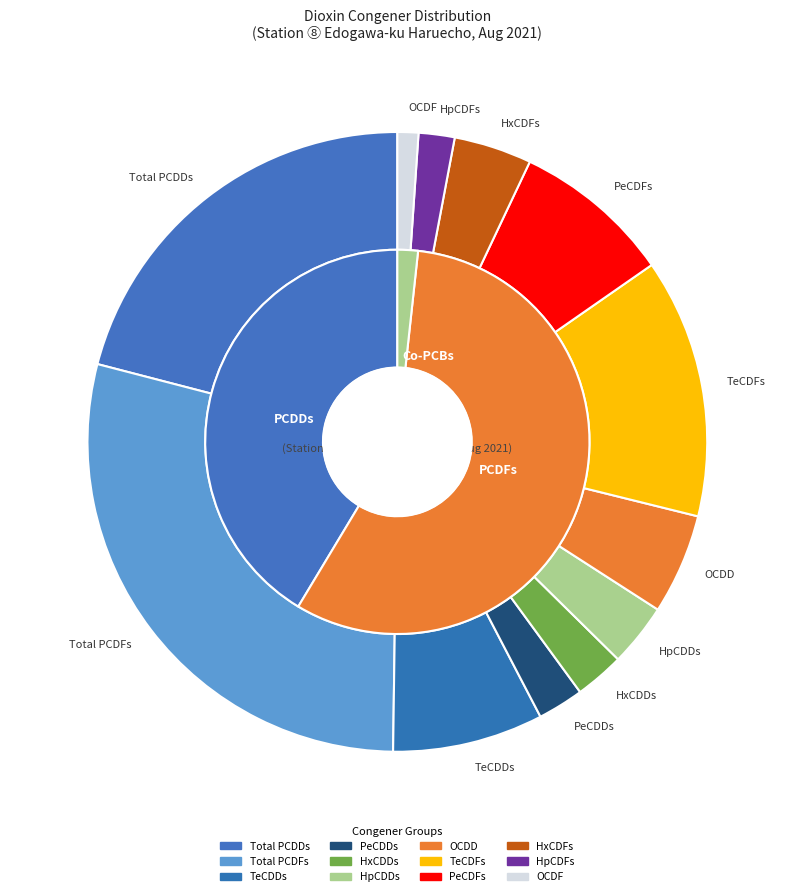

To the nearest percent, what is the combined percentage of HpCDDs and HpCDFs?

5%